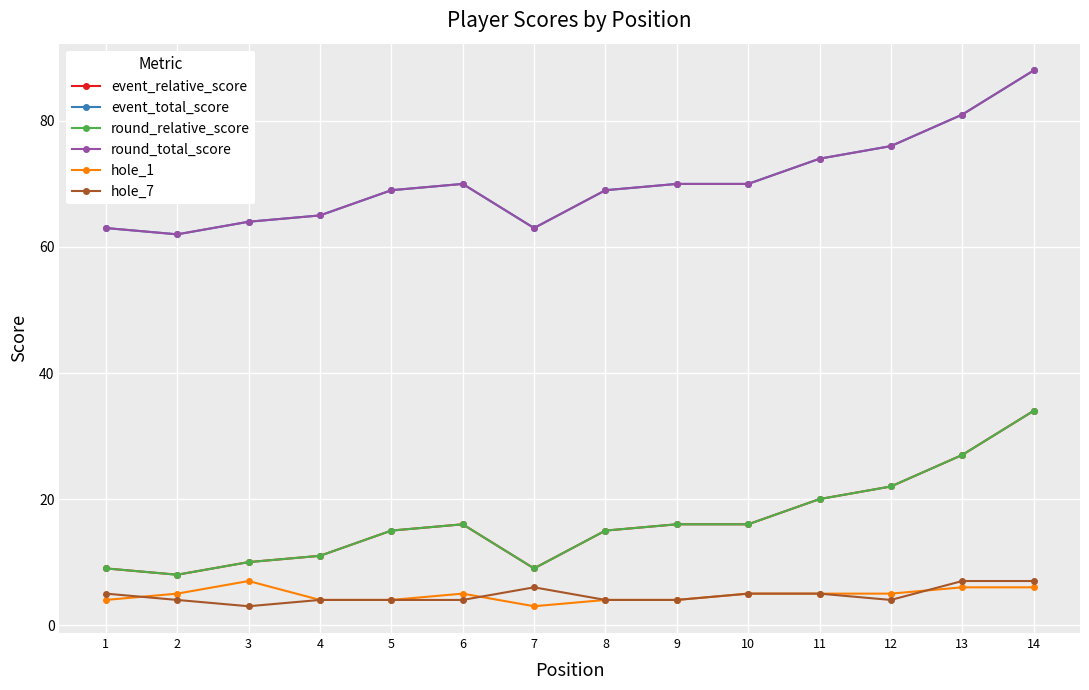

Where is round_relative_score nearest to the value 21?

11